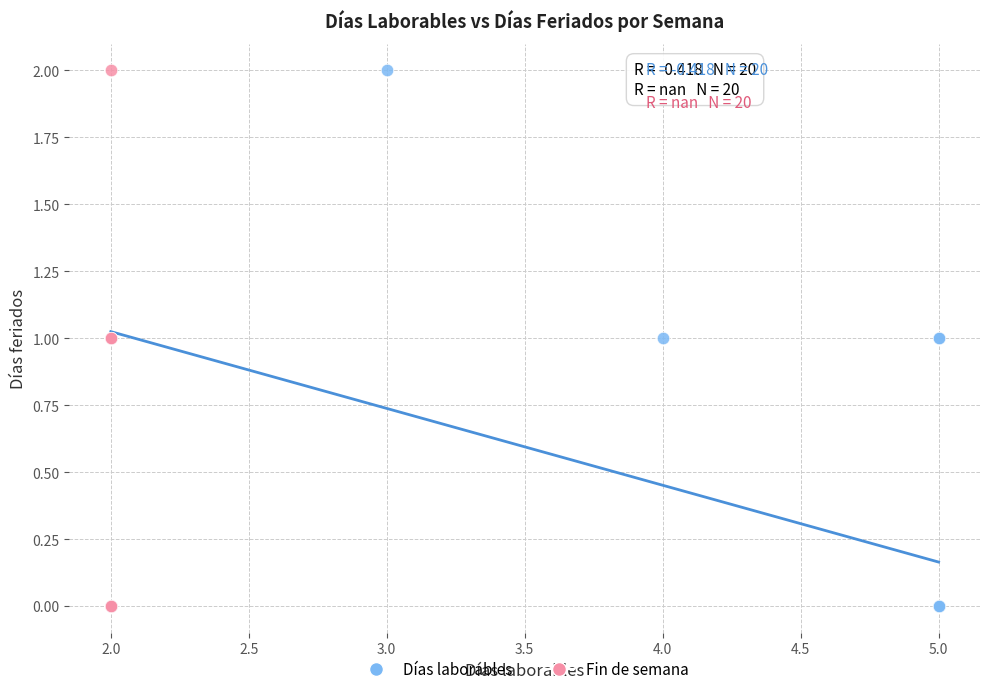

What are all the series names shown in the legend?

Días laborables, Fin de semana